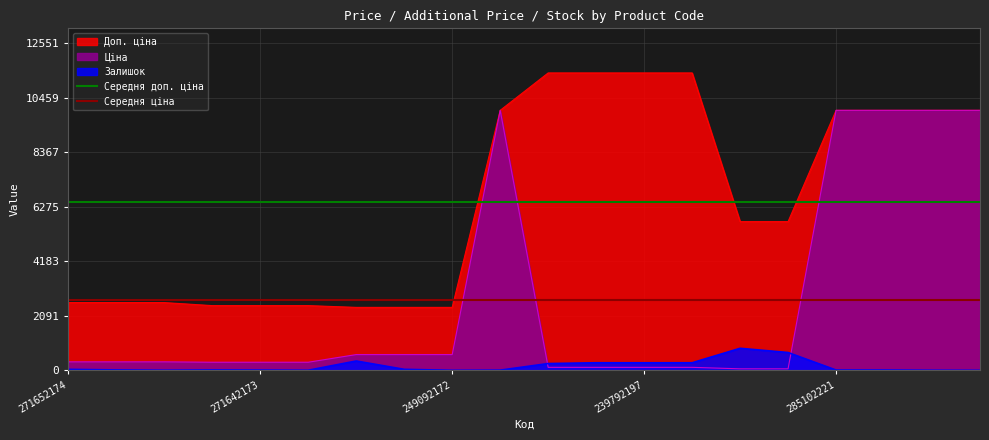

Is the value of Середня доп. ціна at 271642173 greater than the value of Середня ціна at 271652174?

Yes